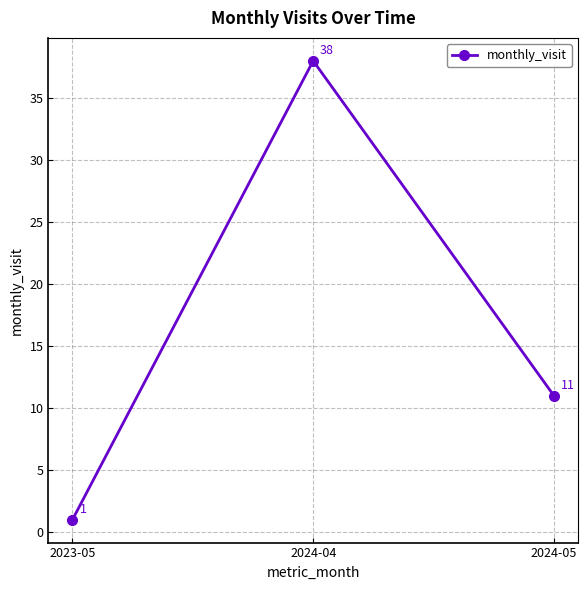

Is this an area chart (filled region under the line)?

No